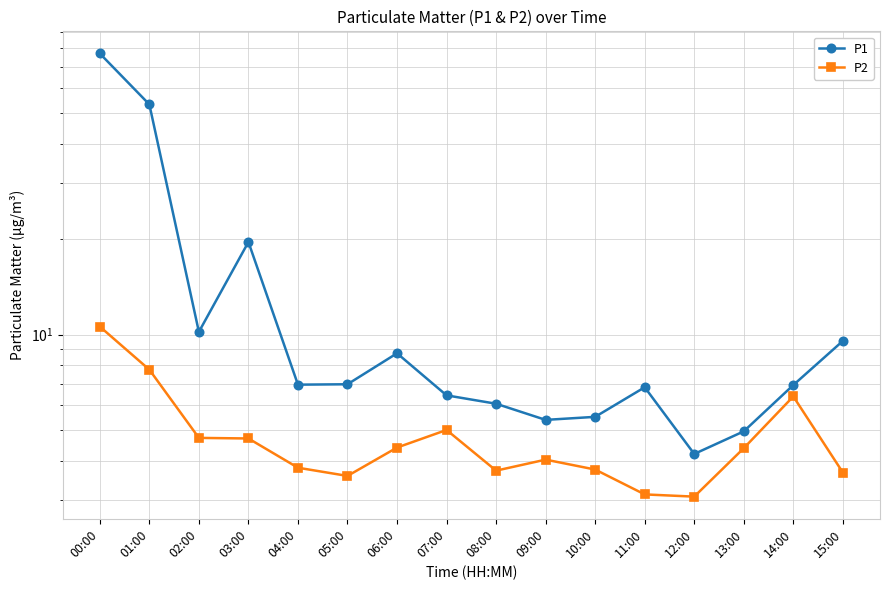

At which label does P2 reach its minimum?

12:00